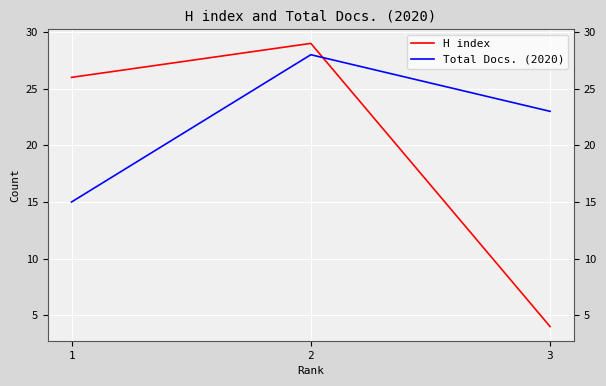

Is it true that H index equals 26 at 1?

True